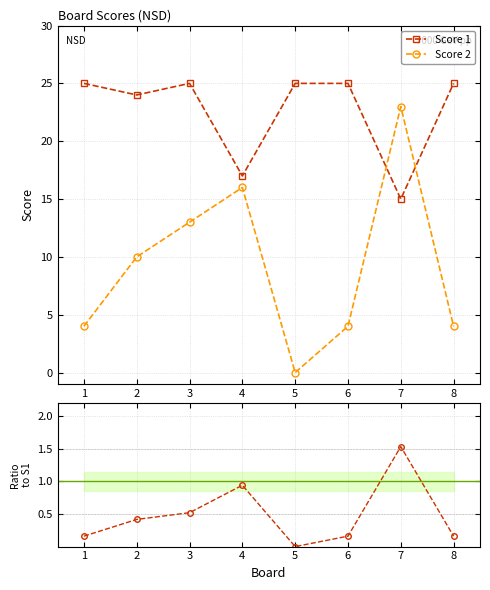

At which category does Score 2 reach its first local valley?

5